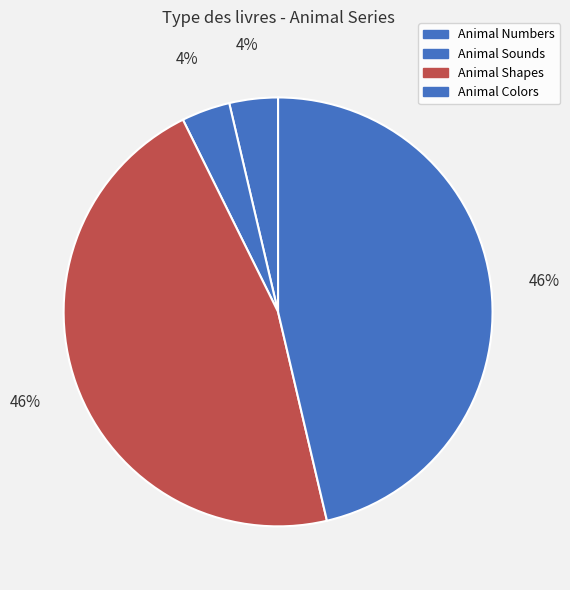

How many segments does this pie chart have?

4